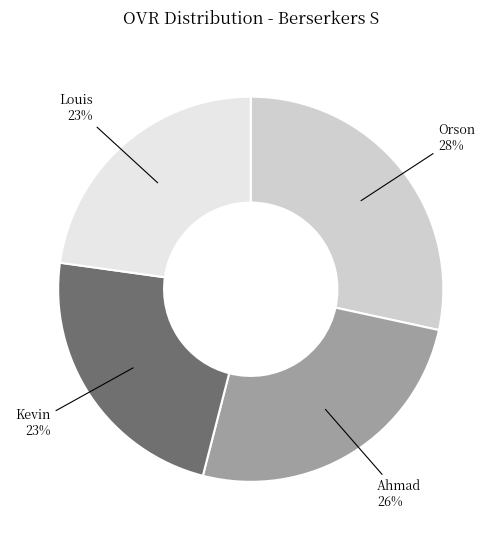

What is the largest slice in the pie chart?

Orson